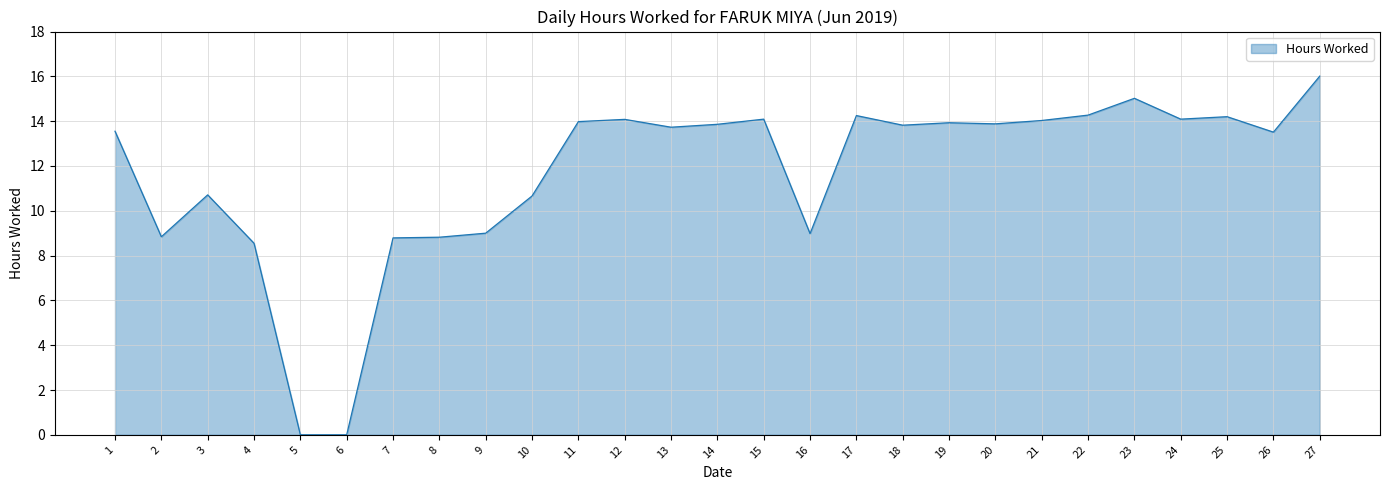

What is the greatest value displayed?

16.0